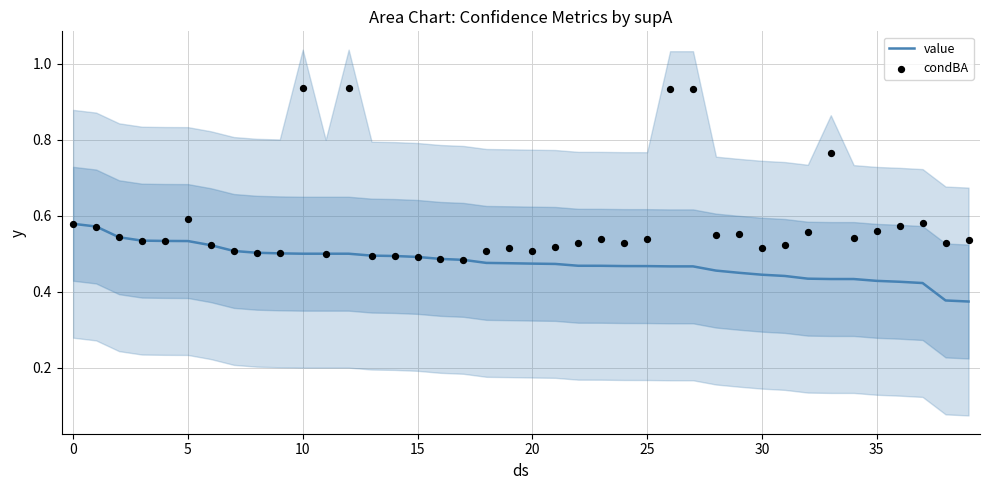

Which series has the largest total across all categories?

condBA